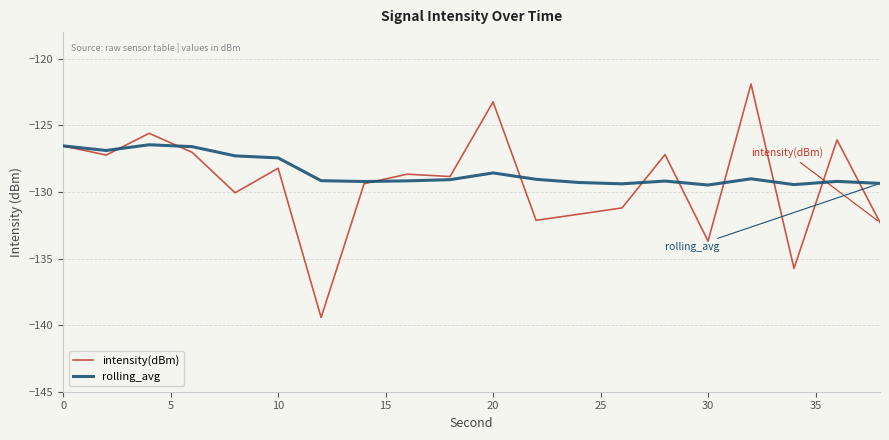

Rank the series by their maximum value, from highest to lowest.

intensity(dBm), rolling_avg